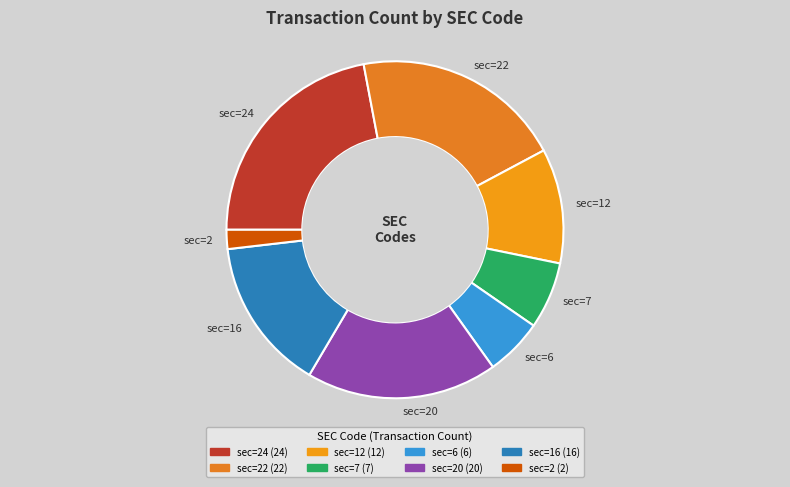

Which slice is the largest?

sec=24